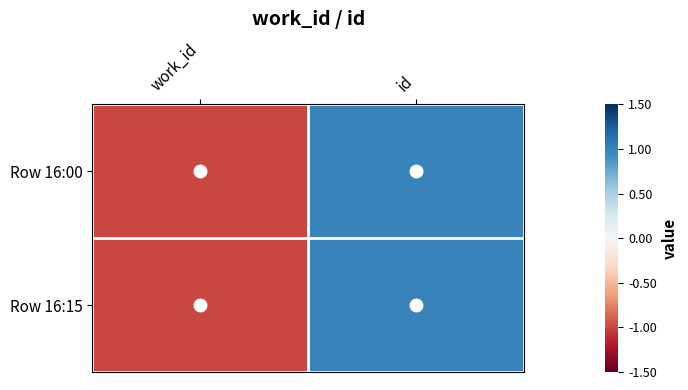

Reading left to right, list all the values displayed in this chart.

Row 16:00: work_id=-1.0	id=1.0
Row 16:15: work_id=-1.0	id=1.0